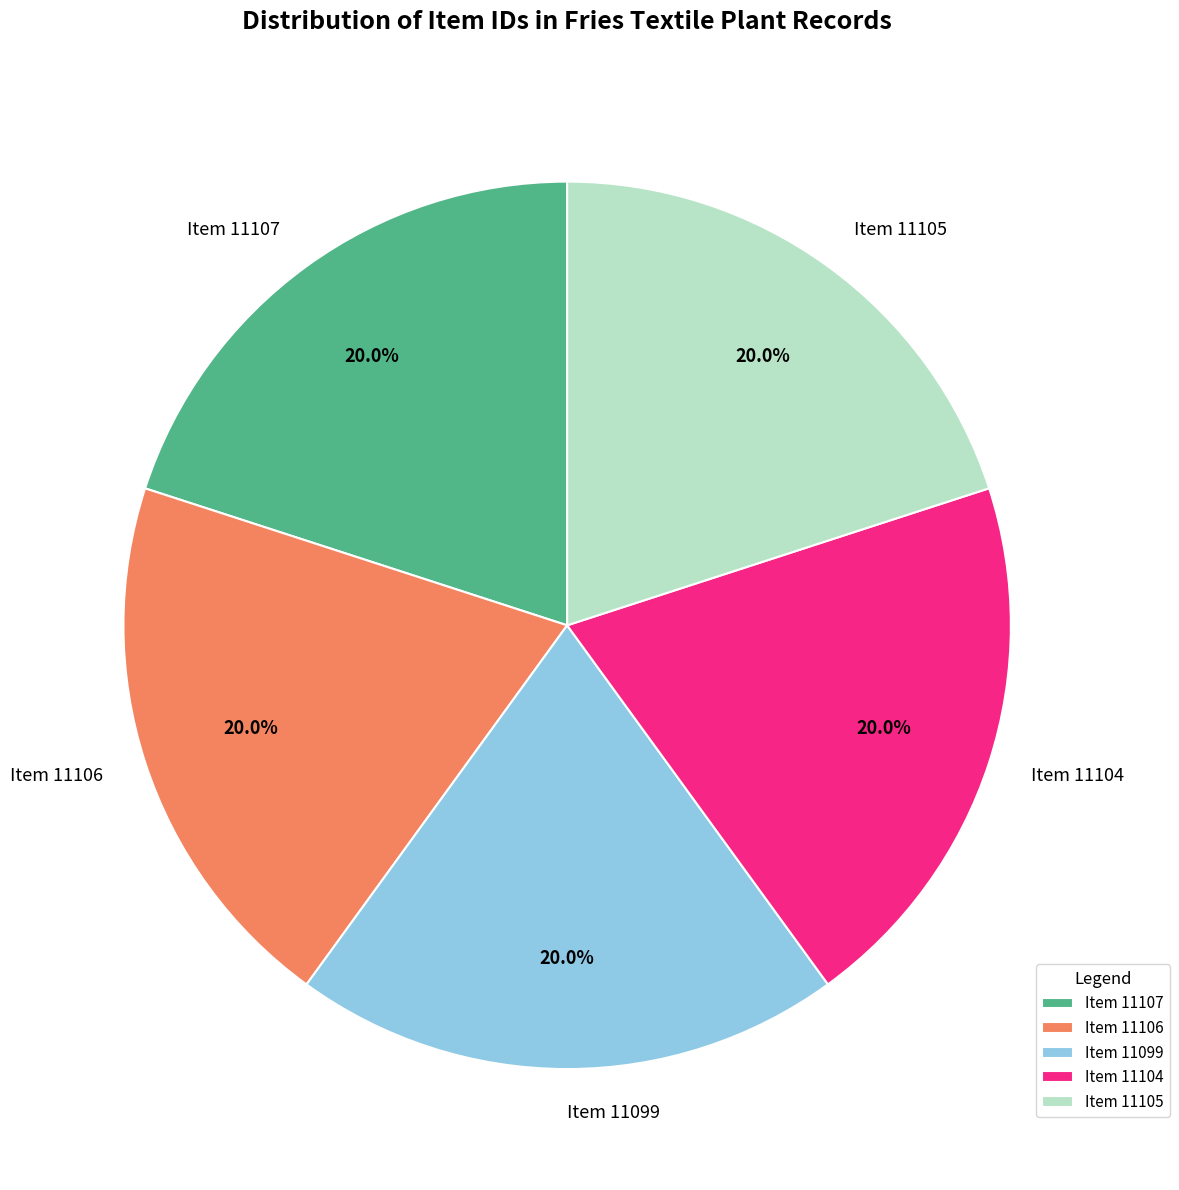

Combined, what portion of the pie is Item 11107 and Item 11104?

40.0%